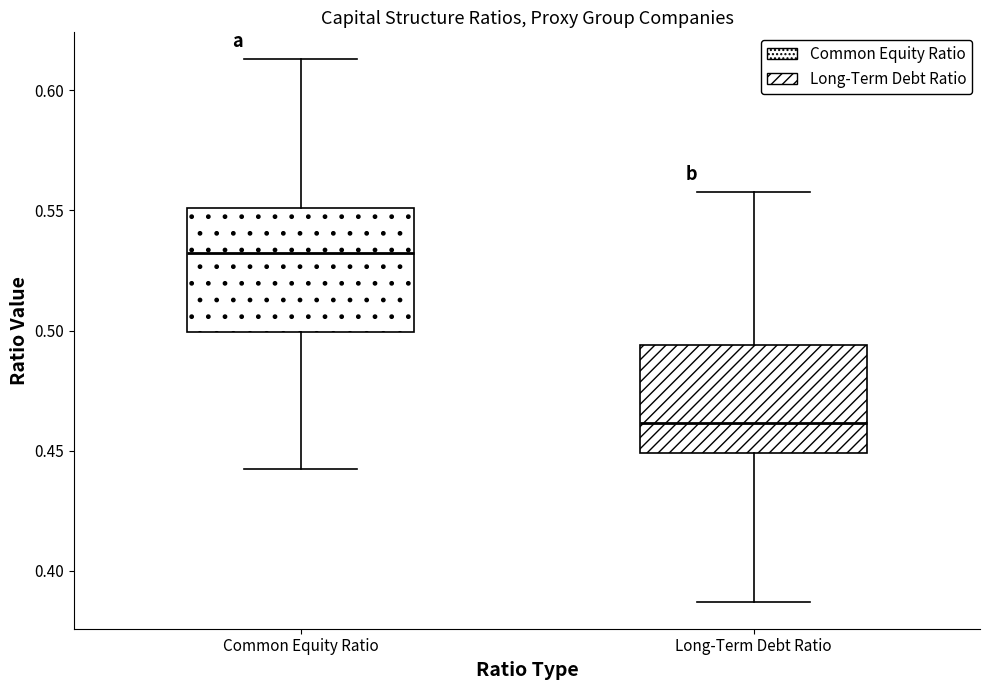

Where does the lower whisker of the box for Common Equity Ratio end on the y-axis? The values are not printed on the chart, so give them approximately, as read against the axis.

0.440